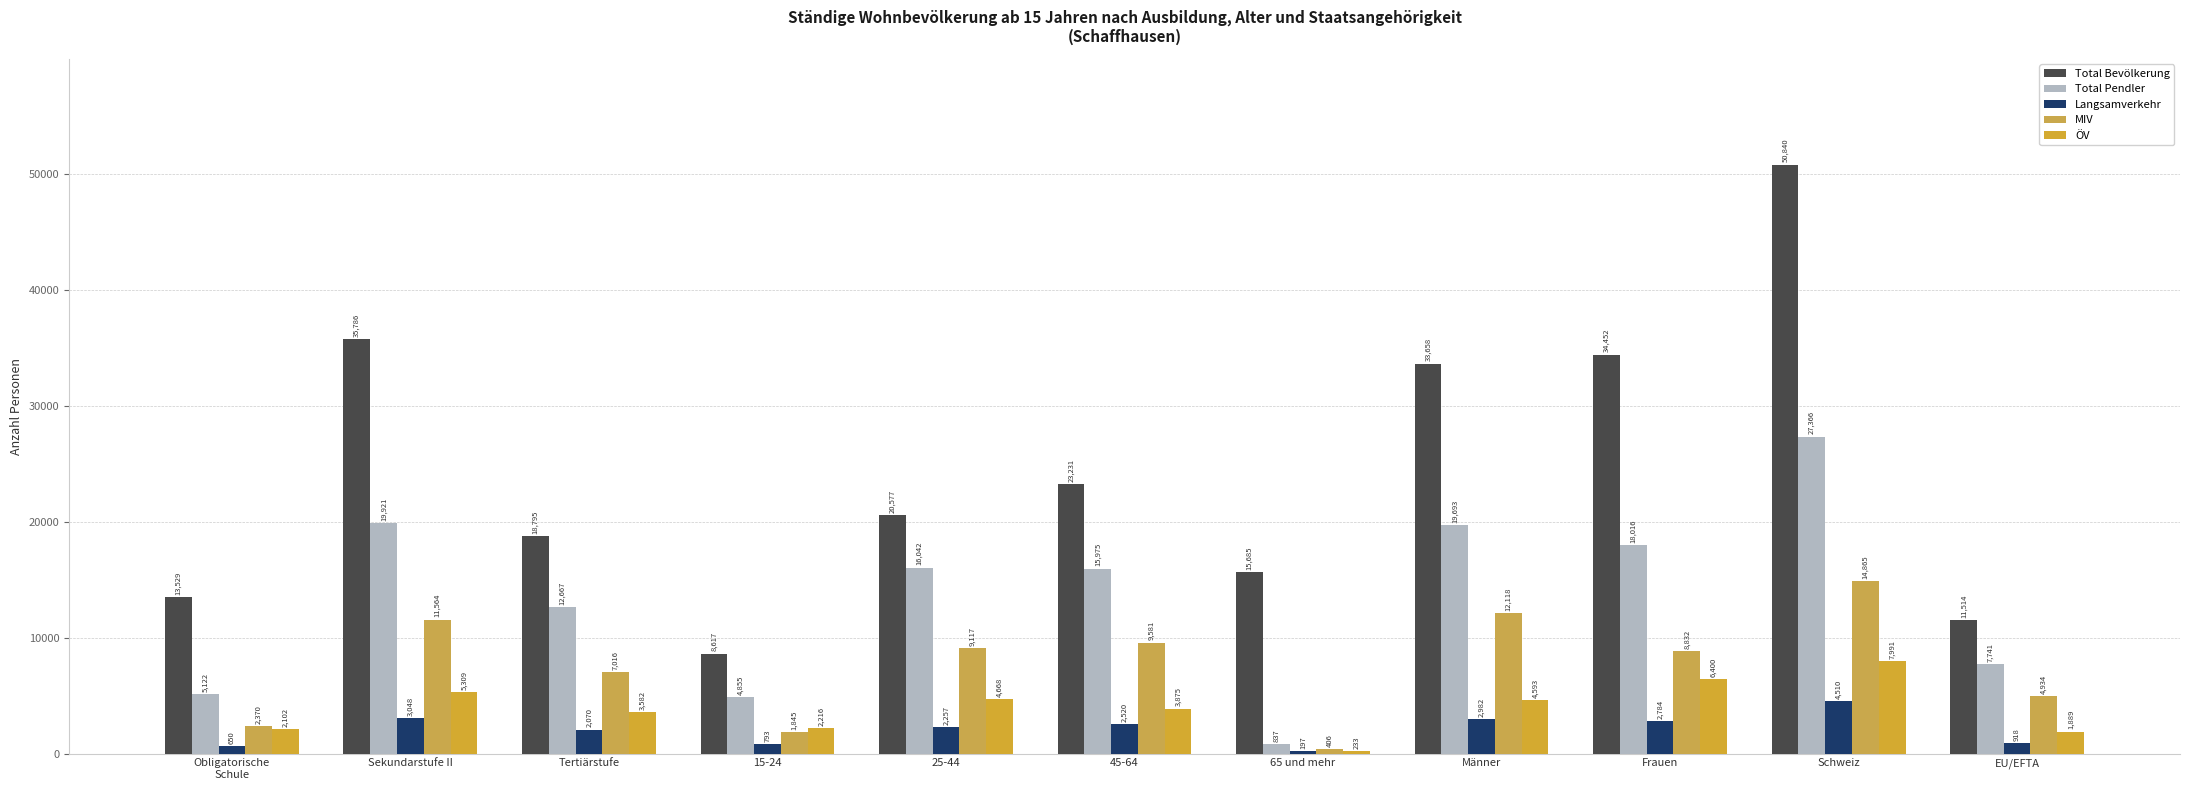

Rank the series by their maximum value, from highest to lowest.

Total Bevölkerung, Total Pendler, MIV, ÖV, Langsamverkehr